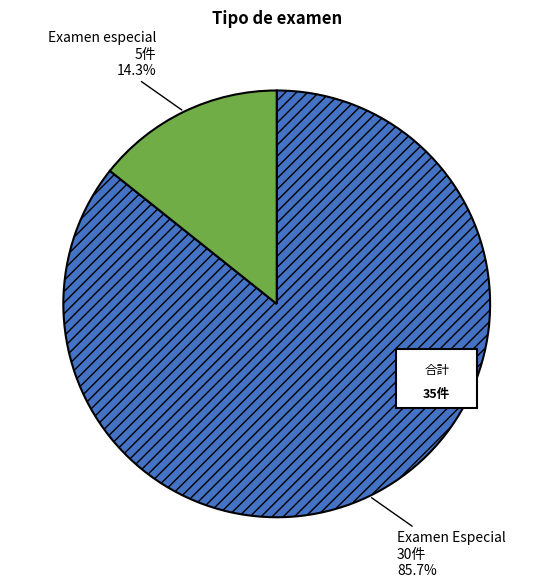

Which category accounts for the majority?

Examen Especial